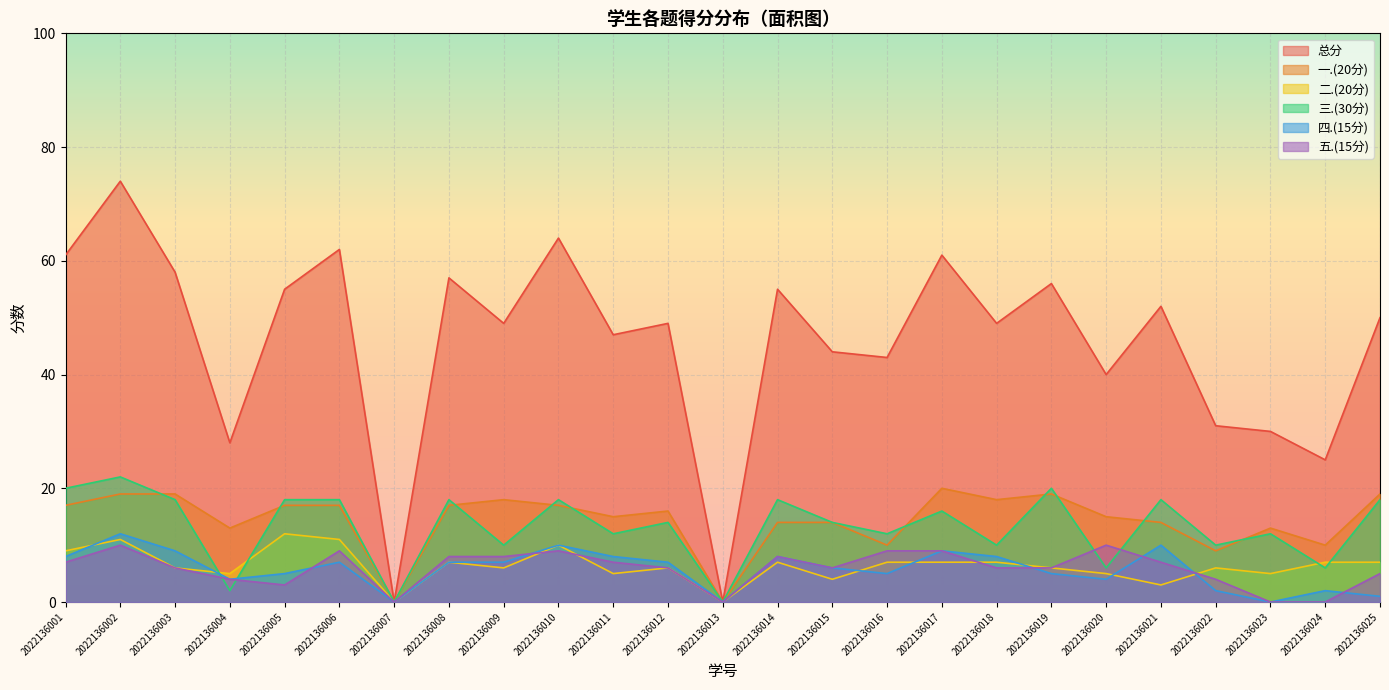

At 2022136015, list the series in order from smallest to largest.

二.(20分), 四.(15分), 五.(15分), 一.(20分), 三.(30分), 总分